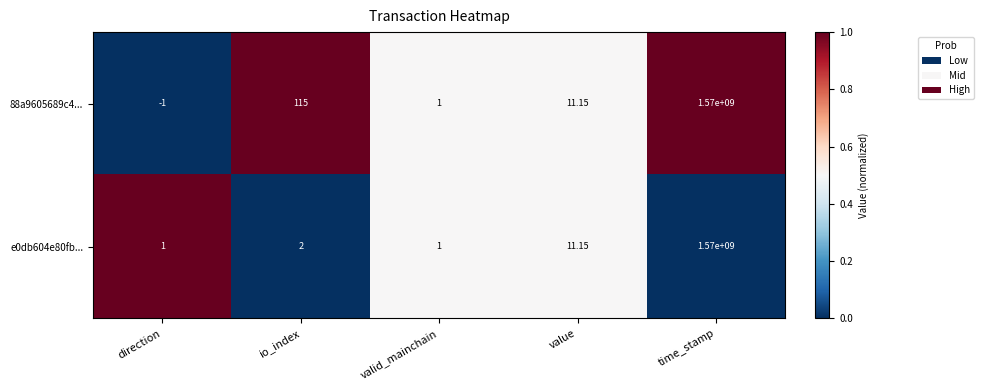

At which category is the sum across all series the highest?

time_stamp